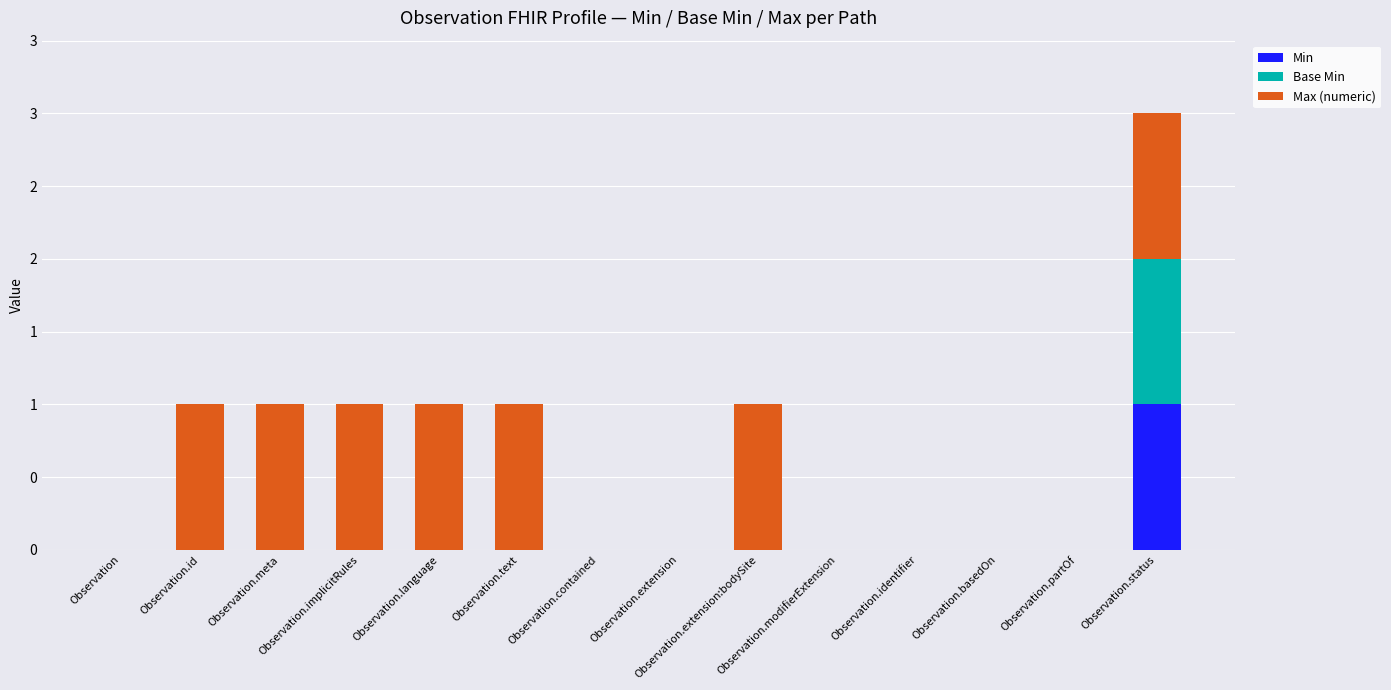

What are all the series names shown in the legend?

Min, Base Min, Max (numeric)